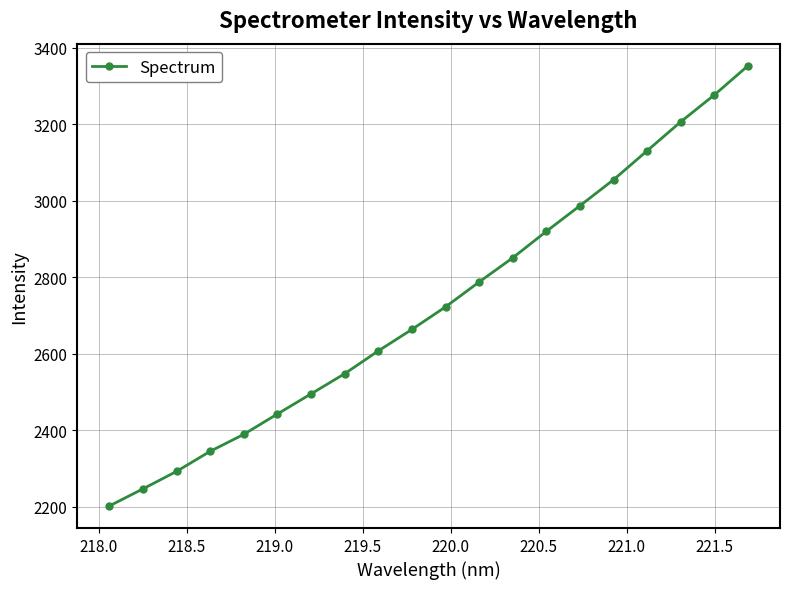

True or false: there are more than 2 points higher than both neighbors.

False